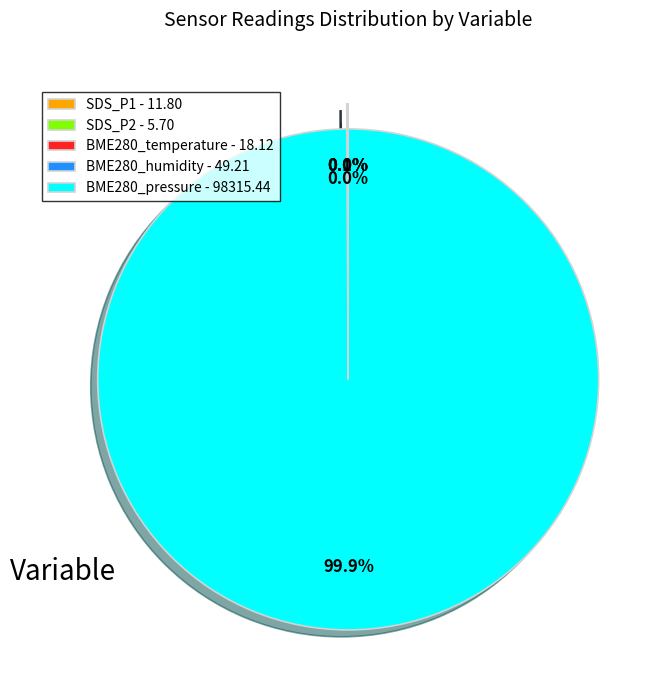

Is there a majority slice in this chart?

Yes